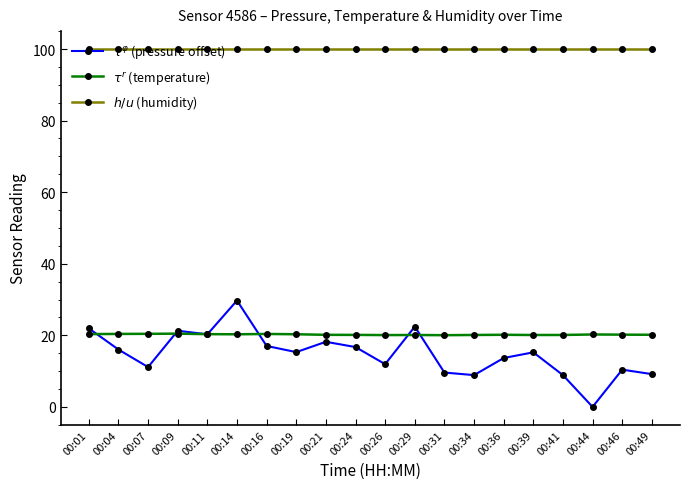

List the series in order of their peak value, lowest first.

$\tau^r$ (temperature), $\tau^\varphi$ (pressure offset), $h/u$ (humidity)